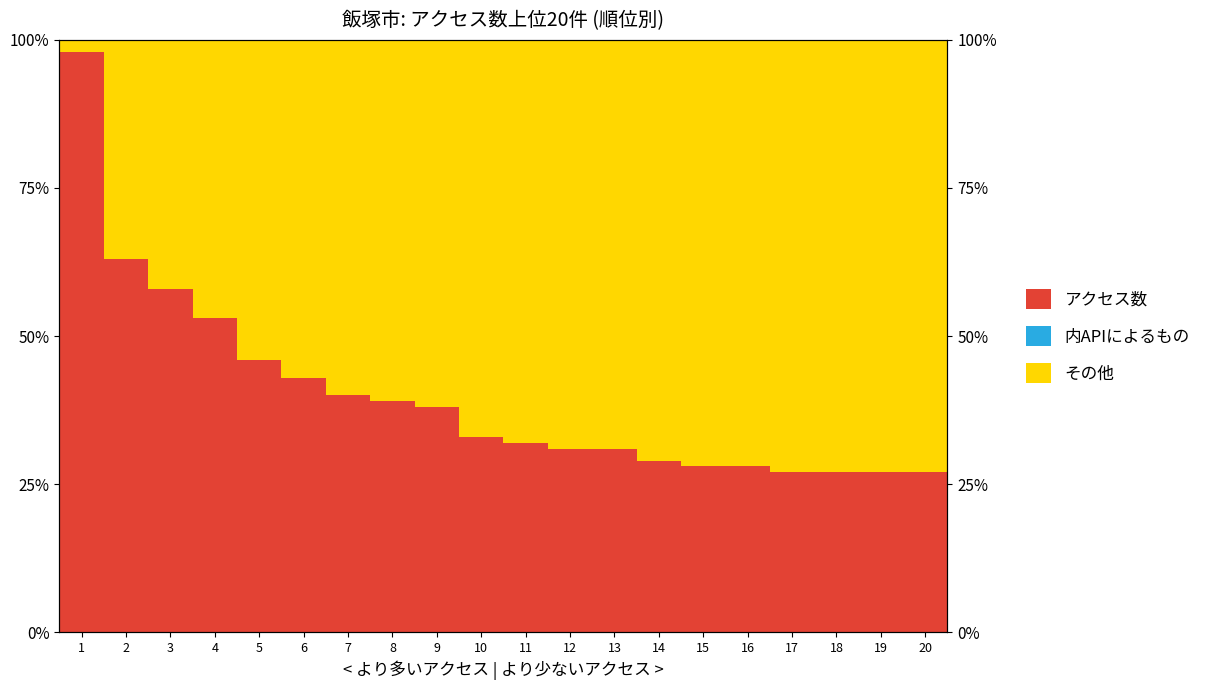

At which category is the sum across all series the highest?

1